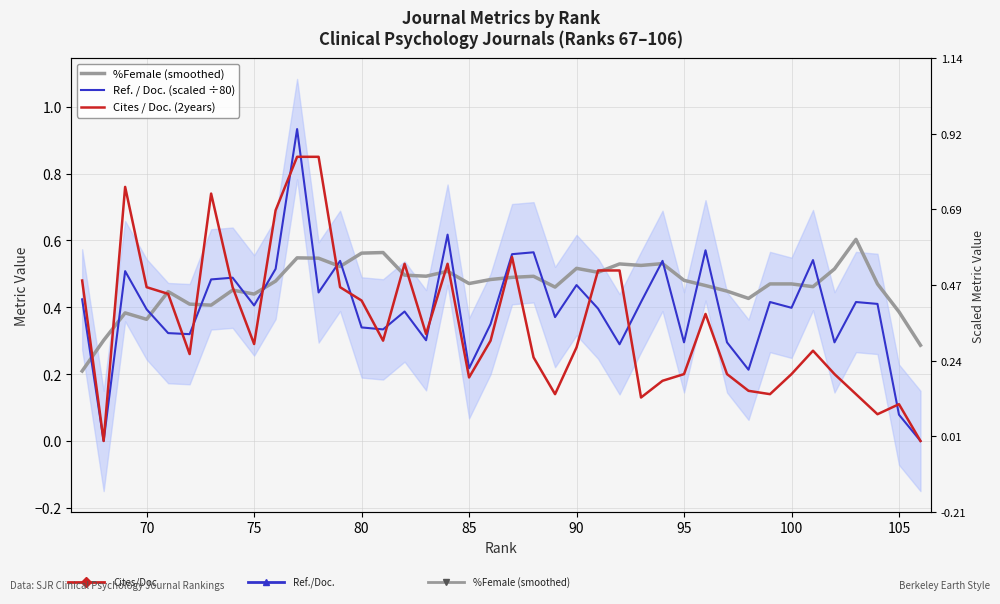

The value of Ref. / Doc. (scaled ÷80) at 65 is 0.7. True or false?

False